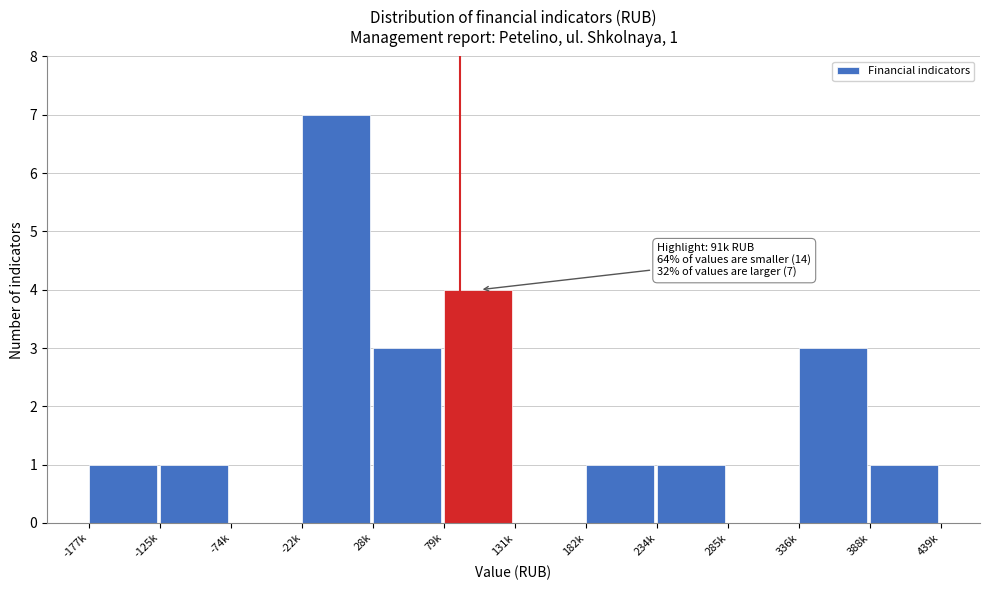

Reading left to right, what are all the values shown in this chart?

-177k=1	-125k=1	-74k=0	-22k=7	28k=3	79k=4	131k=0	182k=1	234k=1	285k=0	336k=3	388k=1